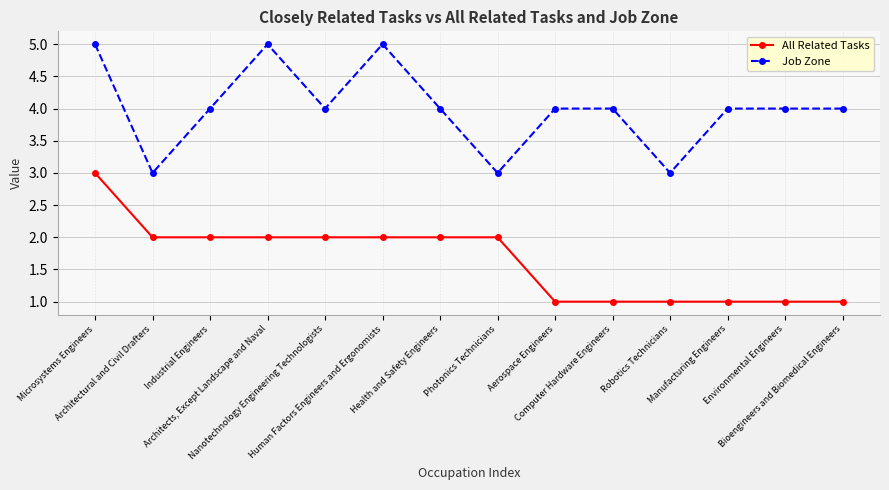

Rank the series at Microsystems Engineers from highest to lowest value.

Job Zone, All Related Tasks